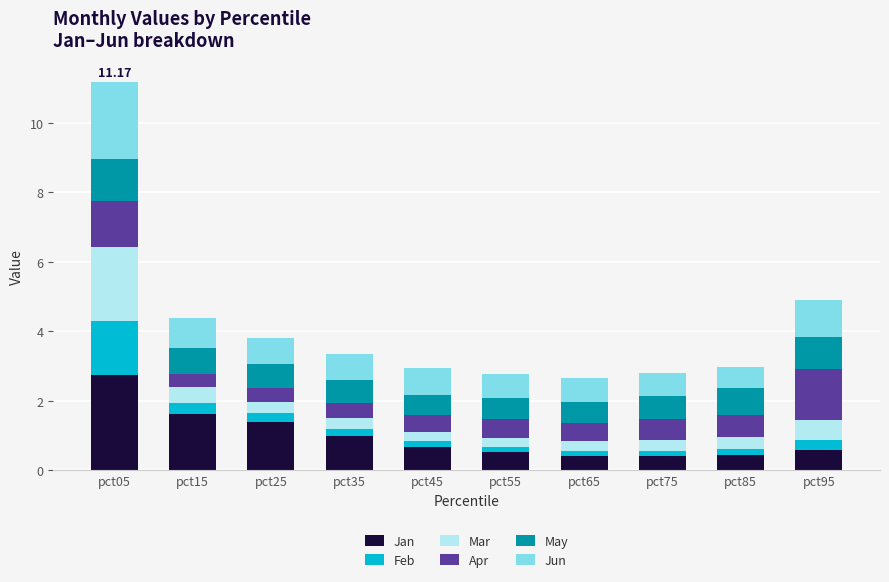

What is the value of the Jan bar at the 2nd from the left?

1.6